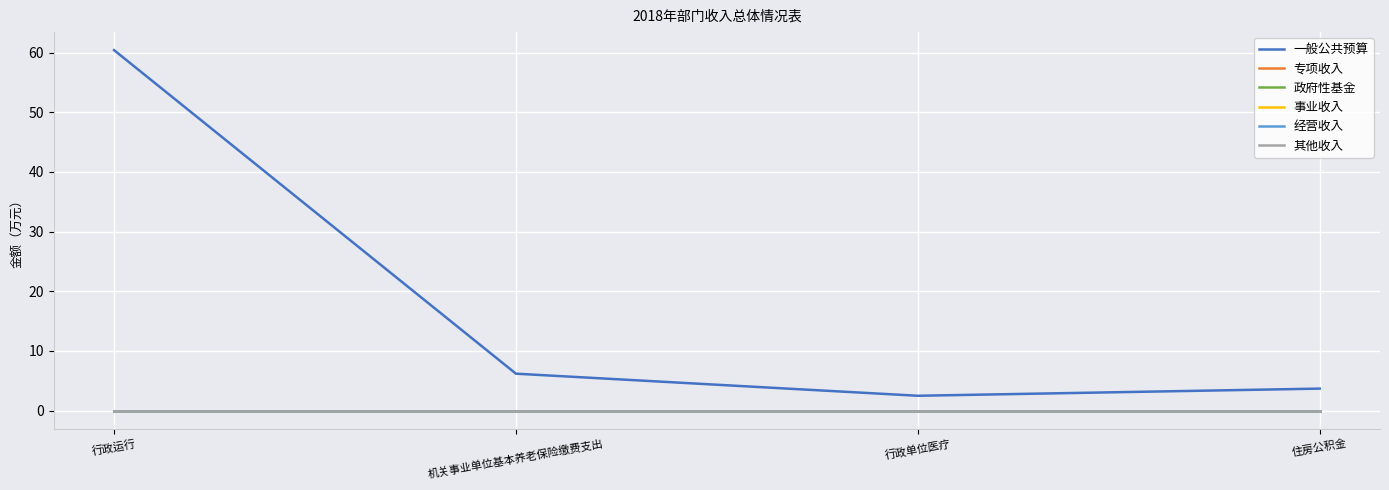

What is the spread (max minus min) of values at 机关事业单位基本养老保险缴费支出?

6.2